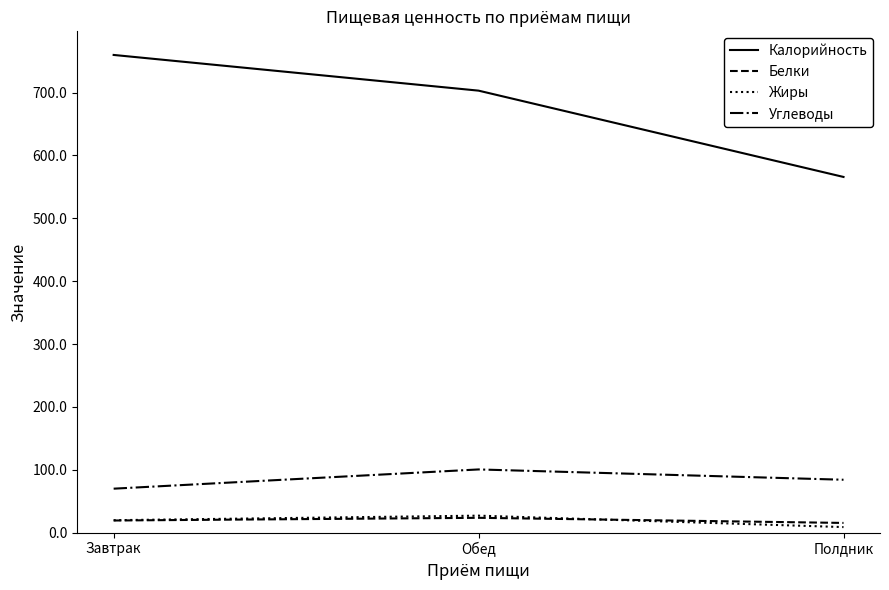

How many values in the Углеводы series exceed 84?

2